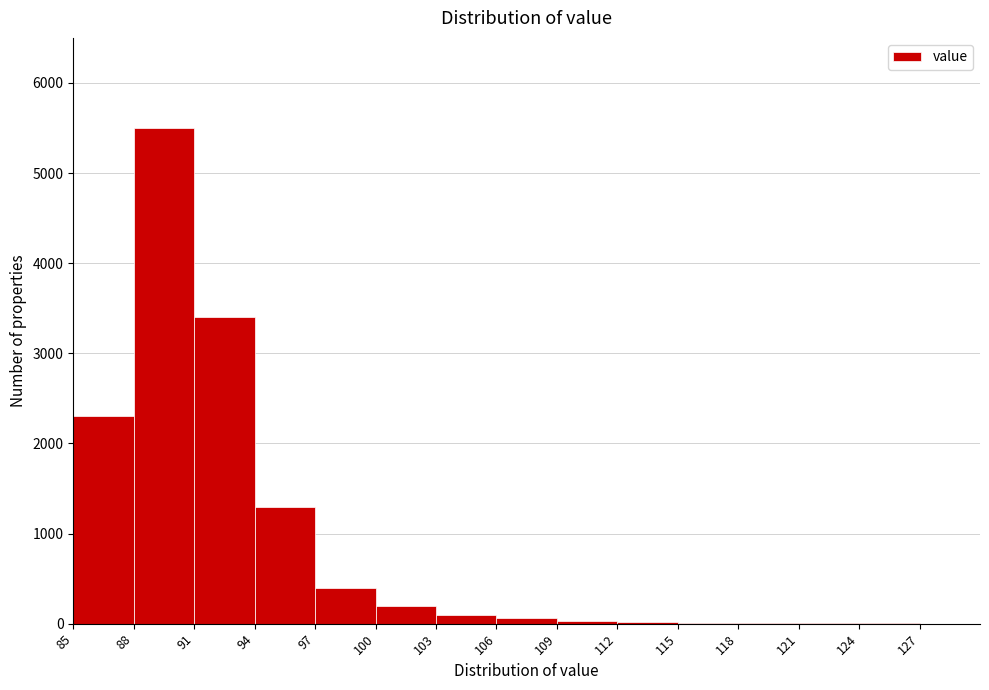

Reading left to right, list every bar in this chart as the range it spans on the x-axis followed by its height. The values are not printed on the chart, so give them approximately, as read against the axis.

85 to 88: 2300
88 to 91: 5500
91 to 94: 3400
94 to 97: 1300
97 to 100: 400
100 to 103: 200
103 to 106: 100
106 to 109: under 100
109 to 112: under 100
112 to 115: under 100
115 to 118: under 100
118 to 121: under 100
121 to 124: under 100
124 to 127: under 100
127 to 130: under 100